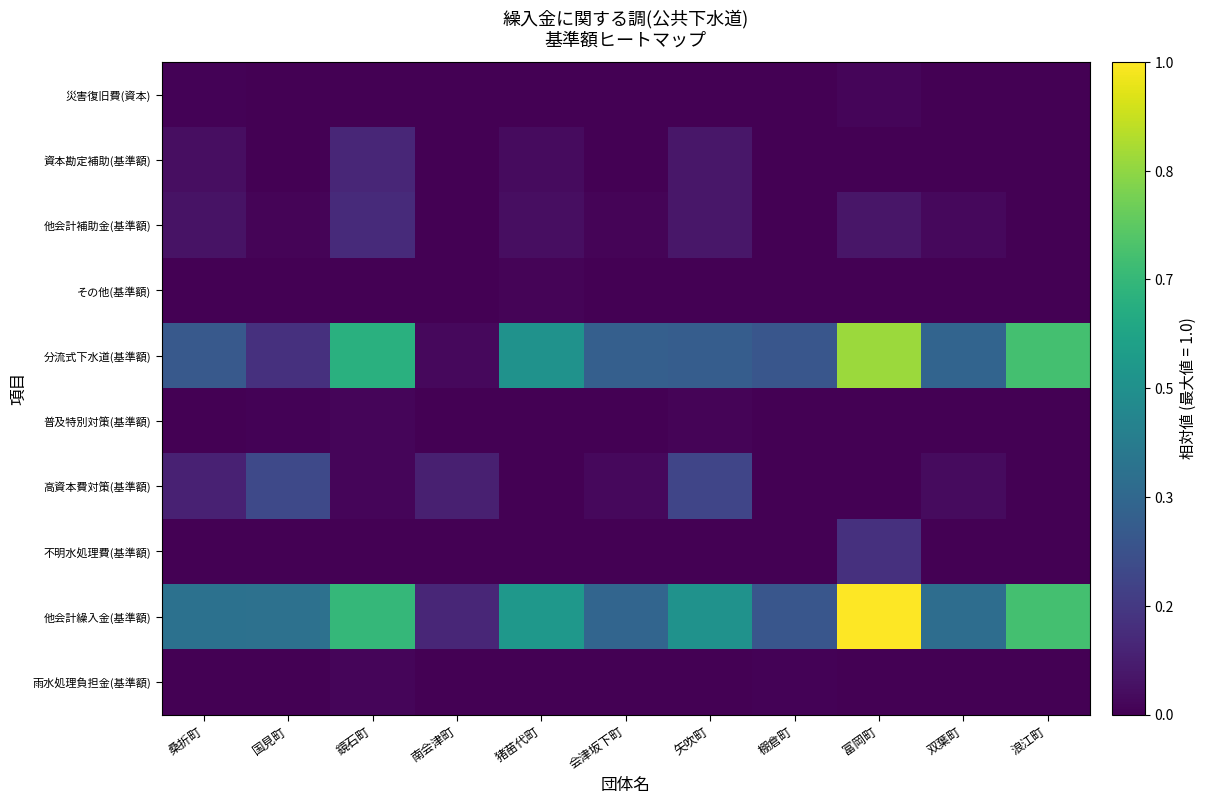

Reading right to left, transcribe all the data shown in this chart.

雨水処理負担金(基準額): 浪江町=0.0	双葉町=0.0	富岡町=0.0	棚倉町=0.0	矢吹町=0.0	会津坂下町=0.0	猪苗代町=0.0	南会津町=0.0	鏡石町=0.0	国見町=0.0	桑折町=0.0
他会計繰入金(基準額): 浪江町=0.7	双葉町=0.4	富岡町=1.0	棚倉町=0.3	矢吹町=0.5	会津坂下町=0.3	猪苗代町=0.5	南会津町=0.1	鏡石町=0.7	国見町=0.4	桑折町=0.4
不明水処理費(基準額): 浪江町=0.0	双葉町=0.0	富岡町=0.1	棚倉町=0.0	矢吹町=0.0	会津坂下町=0.0	猪苗代町=0.0	南会津町=0.0	鏡石町=0.0	国見町=0.0	桑折町=0.0
高資本費対策(基準額): 浪江町=0.0	双葉町=0.0	富岡町=0.0	棚倉町=0.0	矢吹町=0.2	会津坂下町=0.0	猪苗代町=0.0	南会津町=0.1	鏡石町=0.0	国見町=0.2	桑折町=0.1
普及特別対策(基準額): 浪江町=0.0	双葉町=0.0	富岡町=0.0	棚倉町=0.0	矢吹町=0.0	会津坂下町=0.0	猪苗代町=0.0	南会津町=0.0	鏡石町=0.0	国見町=0.0	桑折町=0.0
分流式下水道(基準額): 浪江町=0.7	双葉町=0.3	富岡町=0.9	棚倉町=0.3	矢吹町=0.3	会津坂下町=0.3	猪苗代町=0.5	南会津町=0.0	鏡石町=0.6	国見町=0.1	桑折町=0.3
その他(基準額): 浪江町=0.0	双葉町=0.0	富岡町=0.0	棚倉町=0.0	矢吹町=0.0	会津坂下町=0.0	猪苗代町=0.0	南会津町=0.0	鏡石町=0.0	国見町=0.0	桑折町=0.0
他会計補助金(基準額): 浪江町=0.0	双葉町=0.0	富岡町=0.1	棚倉町=0.0	矢吹町=0.1	会津坂下町=0.0	猪苗代町=0.0	南会津町=0.0	鏡石町=0.1	国見町=0.0	桑折町=0.0
資本勘定補助(基準額): 浪江町=0.0	双葉町=0.0	富岡町=0.0	棚倉町=0.0	矢吹町=0.1	会津坂下町=0.0	猪苗代町=0.0	南会津町=0.0	鏡石町=0.1	国見町=0.0	桑折町=0.0
災害復旧費(資本): 浪江町=0.0	双葉町=0.0	富岡町=0.0	棚倉町=0.0	矢吹町=0.0	会津坂下町=0.0	猪苗代町=0.0	南会津町=0.0	鏡石町=0.0	国見町=0.0	桑折町=0.0